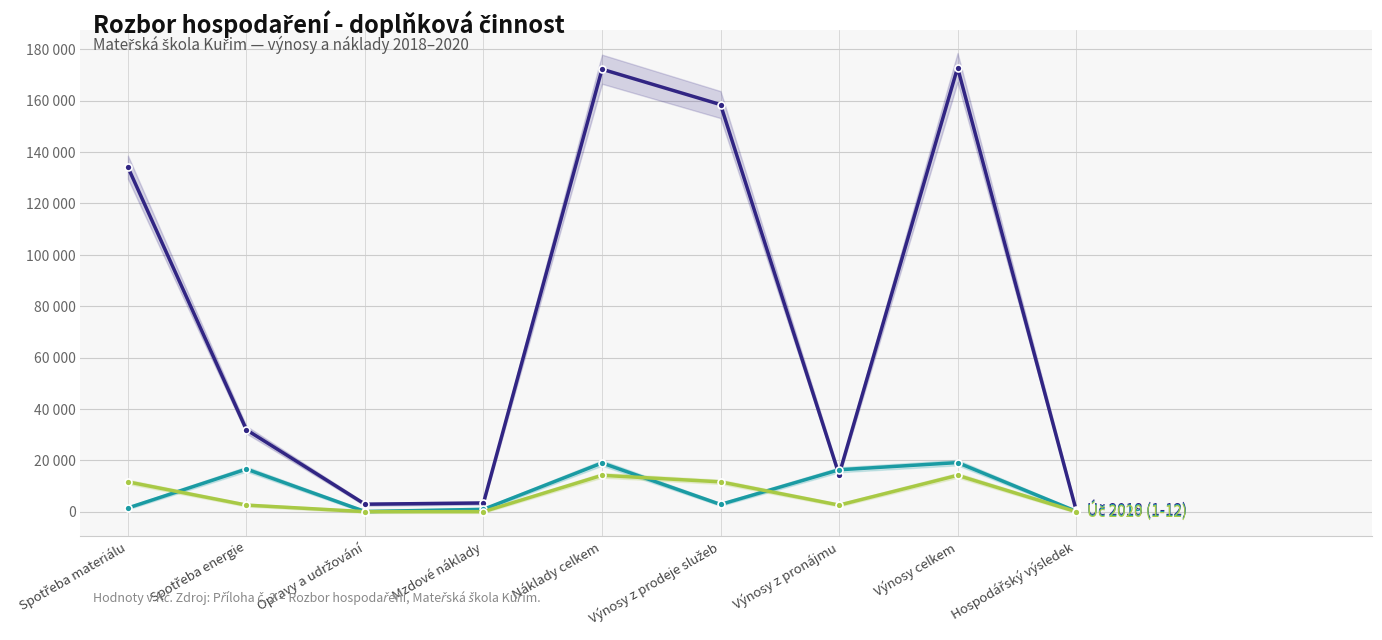

At which category is the sum across all series the highest?

Výnosy celkem